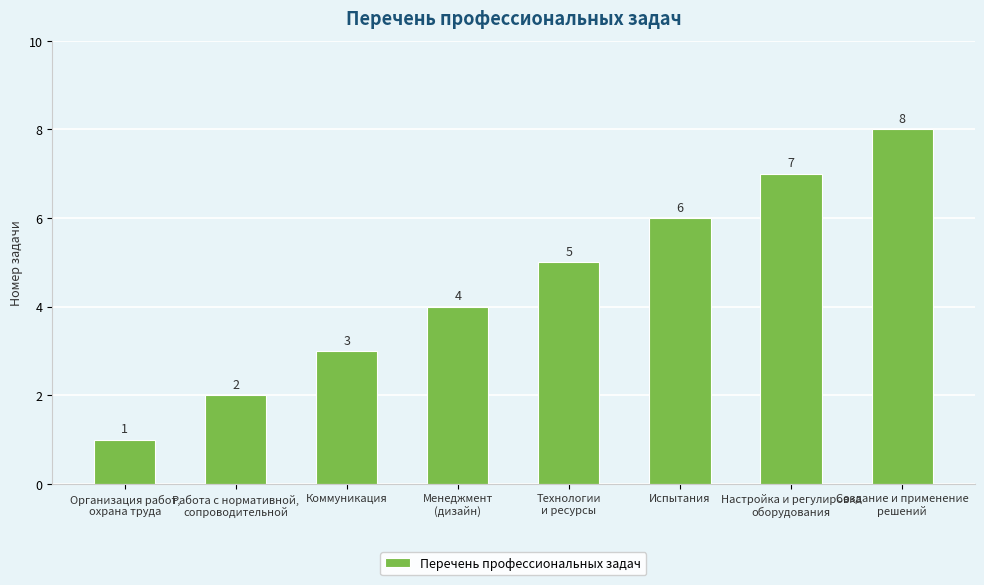

Is it true that the value at Настройка и регулировка
оборудования is 7?

True